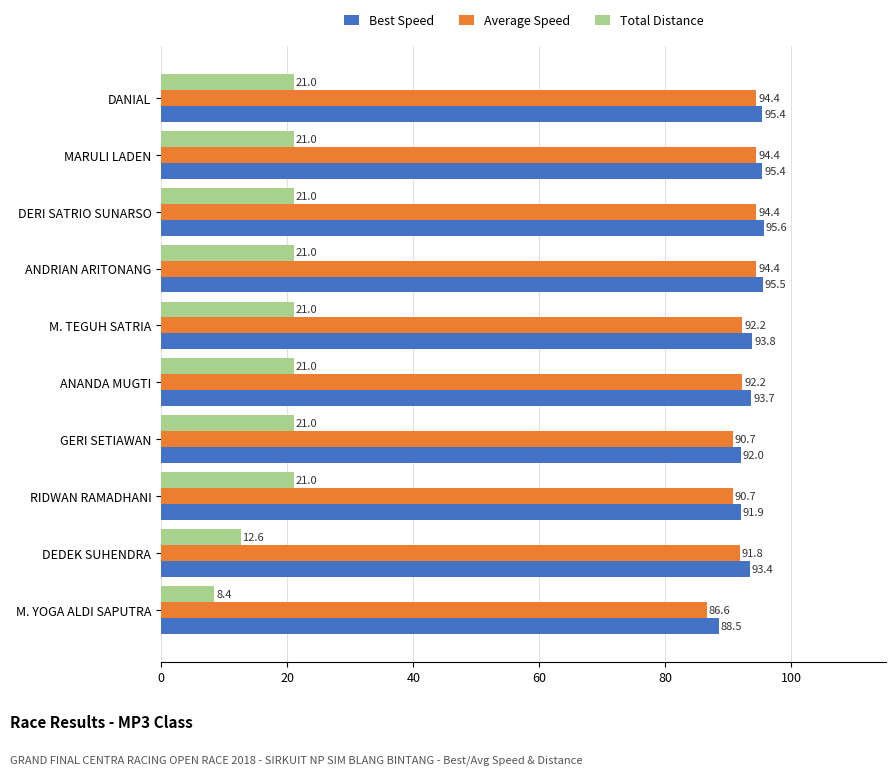

Rank the series at ANANDA MUGTI from highest to lowest value.

Best Speed, Average Speed, Total Distance